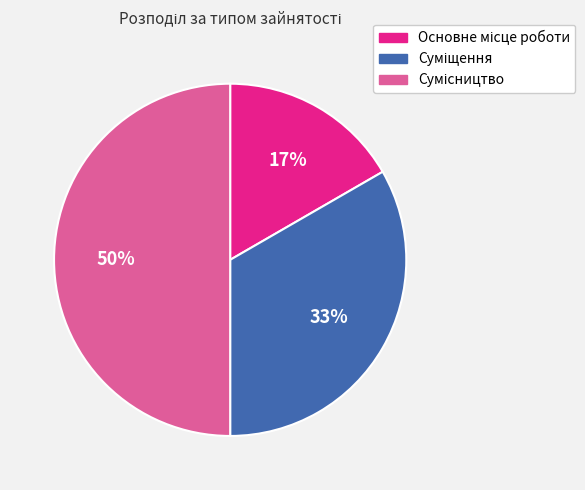

Count the number of slices in the pie.

3